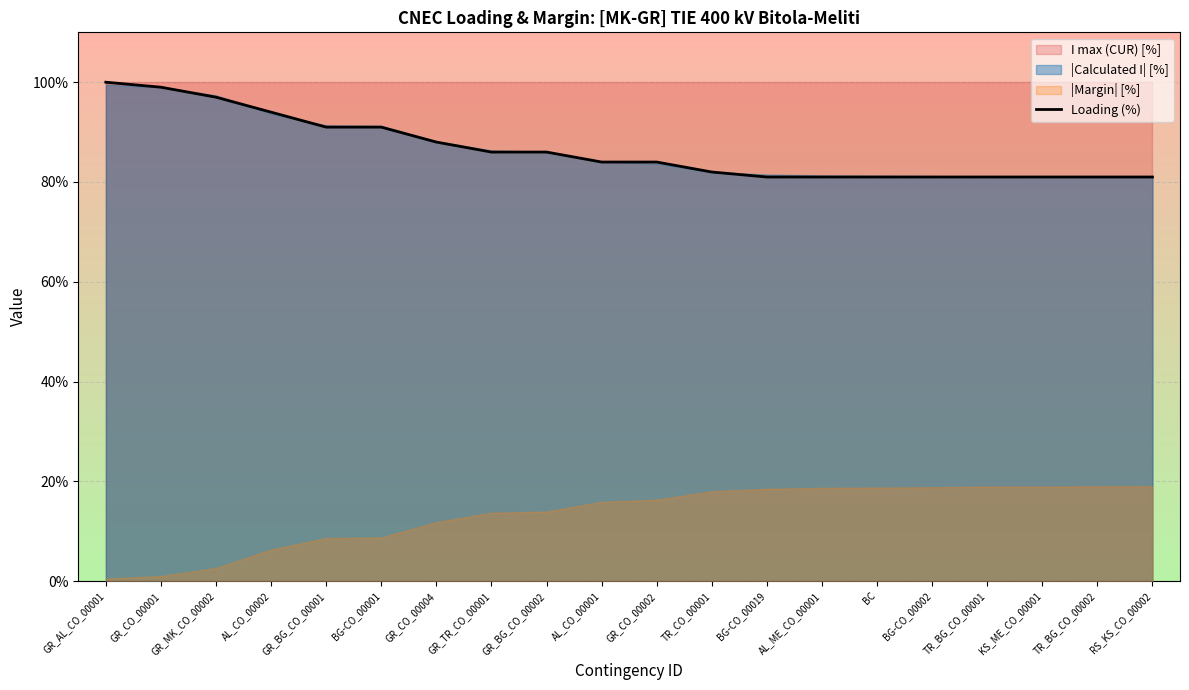

What is the greatest value displayed?

100